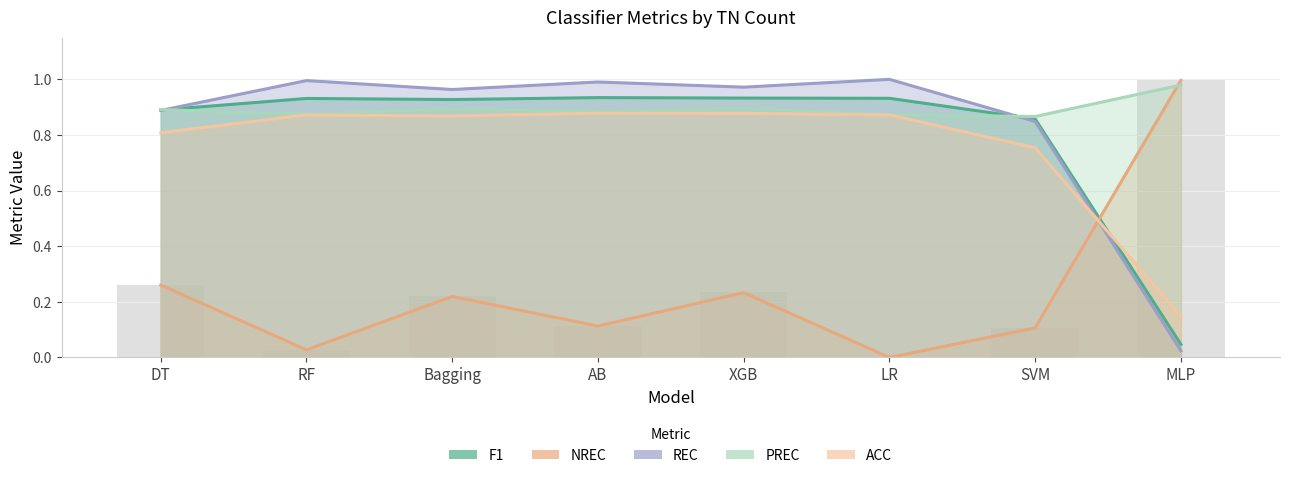

At which label does ACC reach its peak?

AB